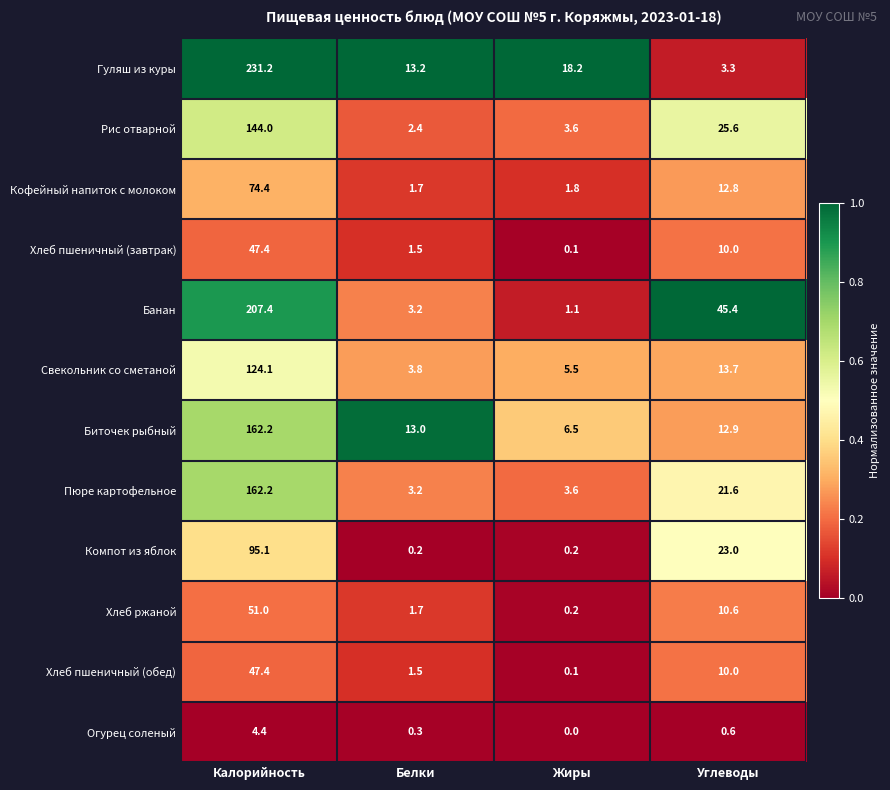

True or false: Гуляш из куры has a value of 354.8 at Калорийность.

False